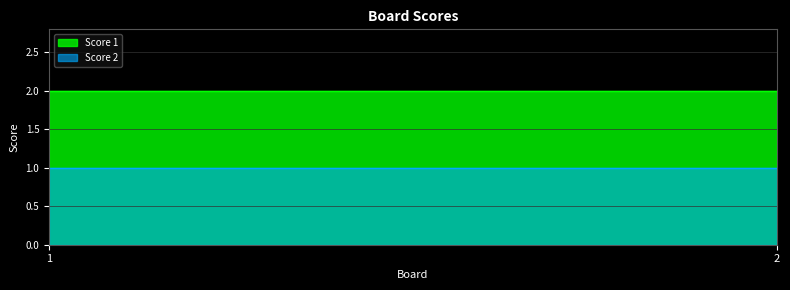

Which series has the largest total across all categories?

Score 1